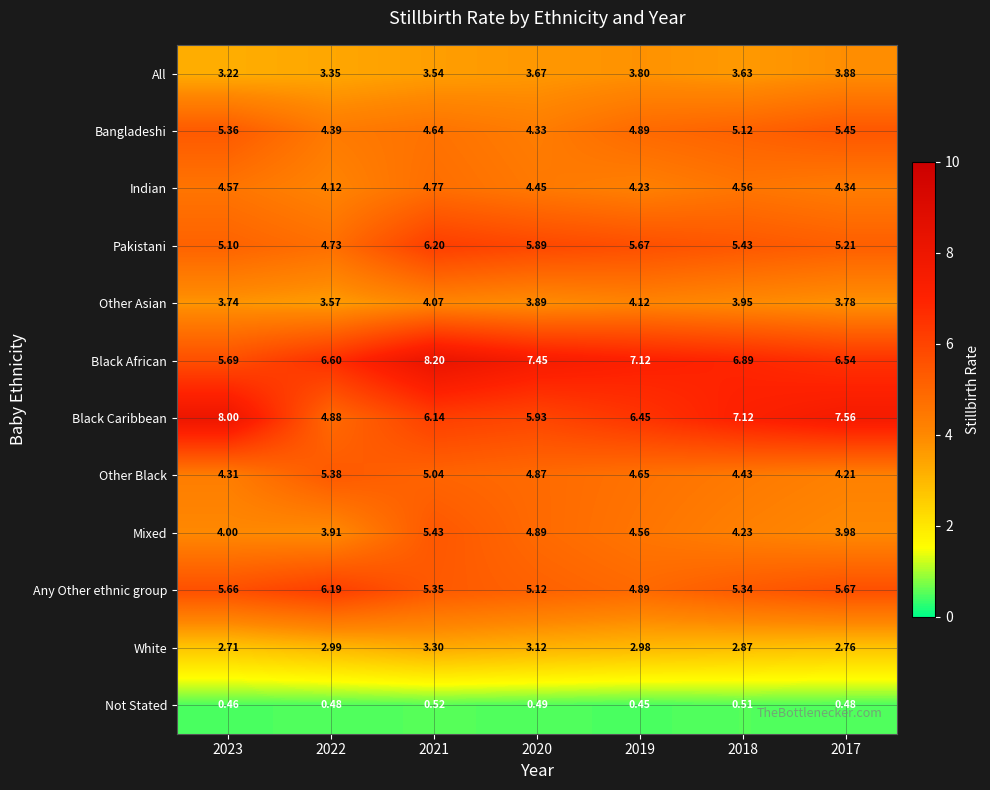

Rank the series by their maximum value, from highest to lowest.

Black African, Black Caribbean, Pakistani, Any Other ethnic group, Bangladeshi, Mixed, Other Black, Indian, Other Asian, All, White, Not Stated